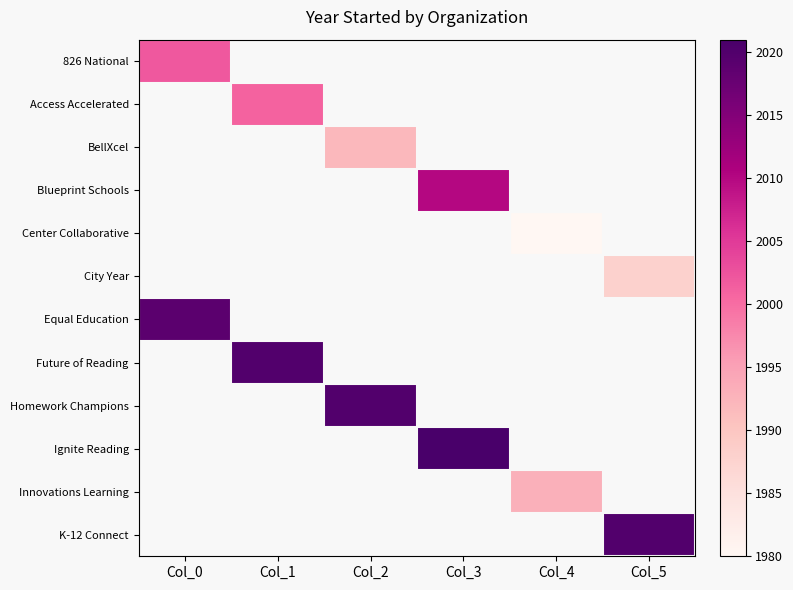

How many positive values does the Homework Champions series have?

1